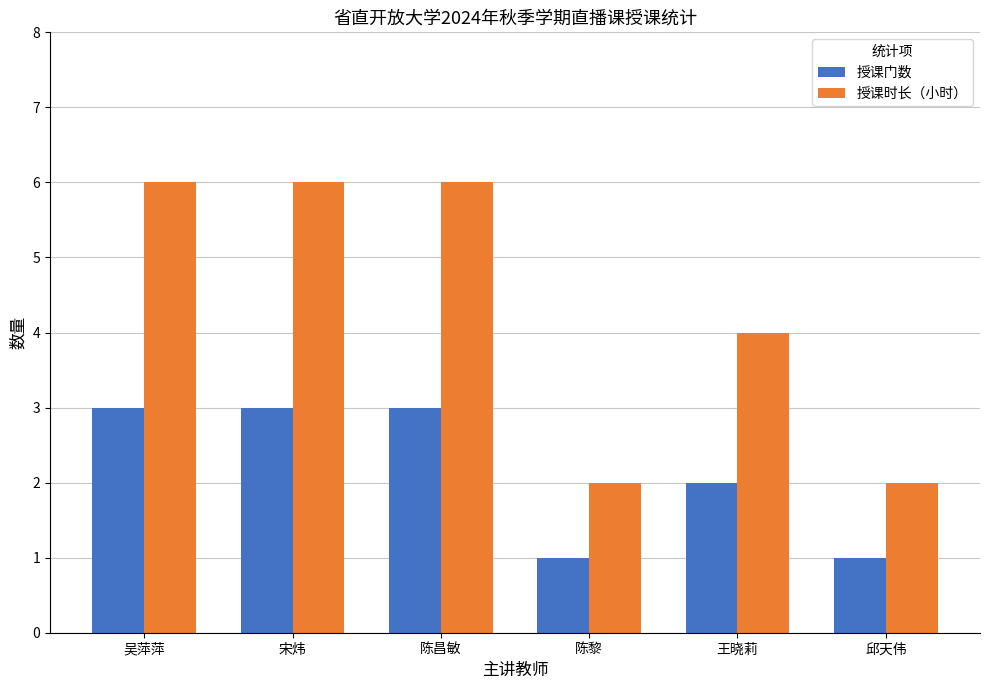

At which label is 授课门数 closest to 2?

王晓莉